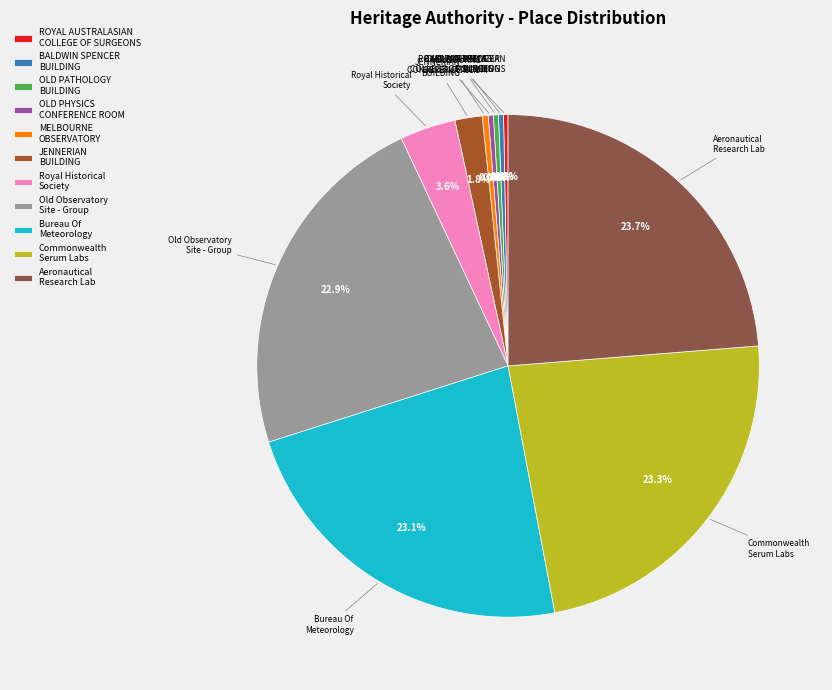

Is there any slice that represents more than half of the pie?

No